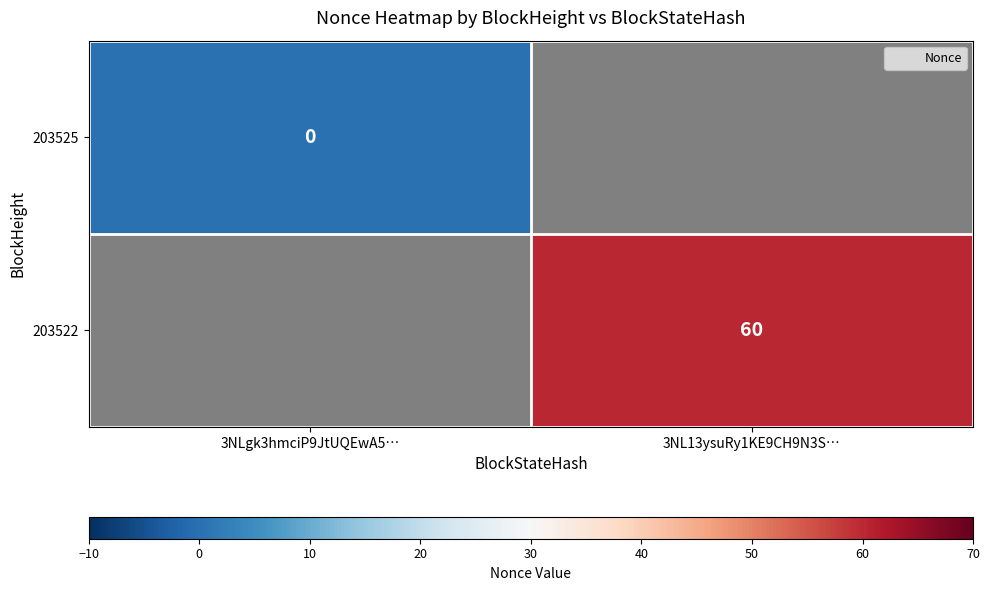

Where is 203525 nearest to the value 0?

3NLgk3hmciP9JtUQEwA5…